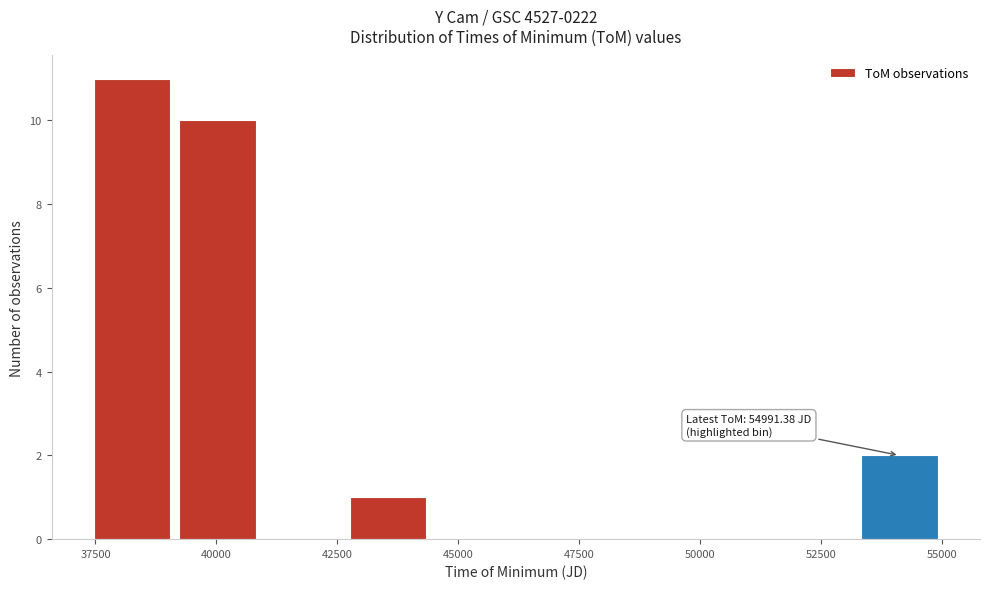

Read against the x-axis, roughly where is the centre of the tallest bar?

38500